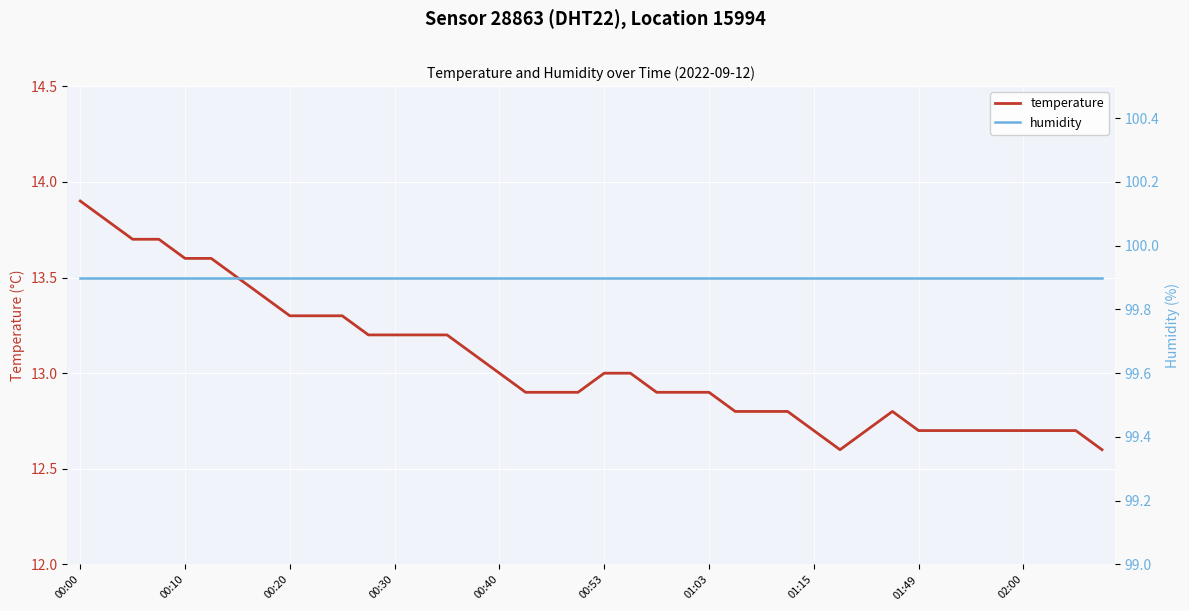

True or false: temperature has more than 1 interior local peaks.

False